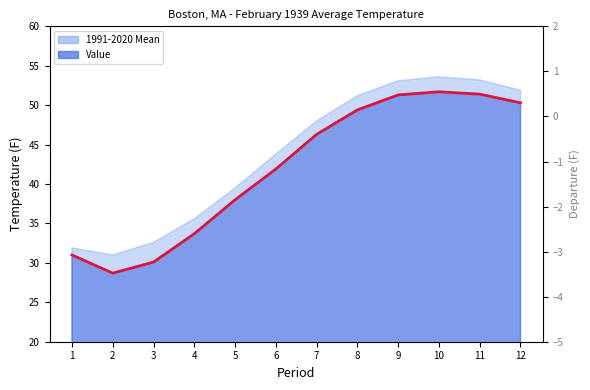

The value of Value at 8 is 49.4. True or false?

True